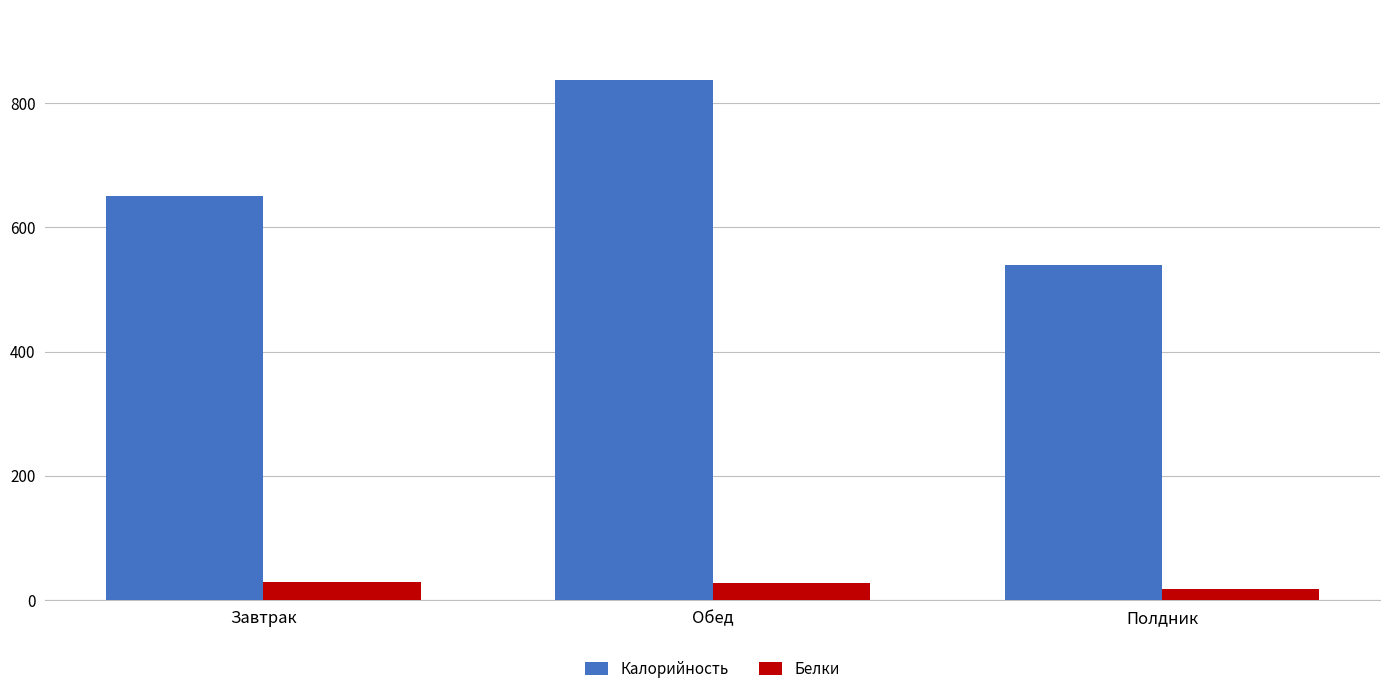

How many bars are there in total?

6